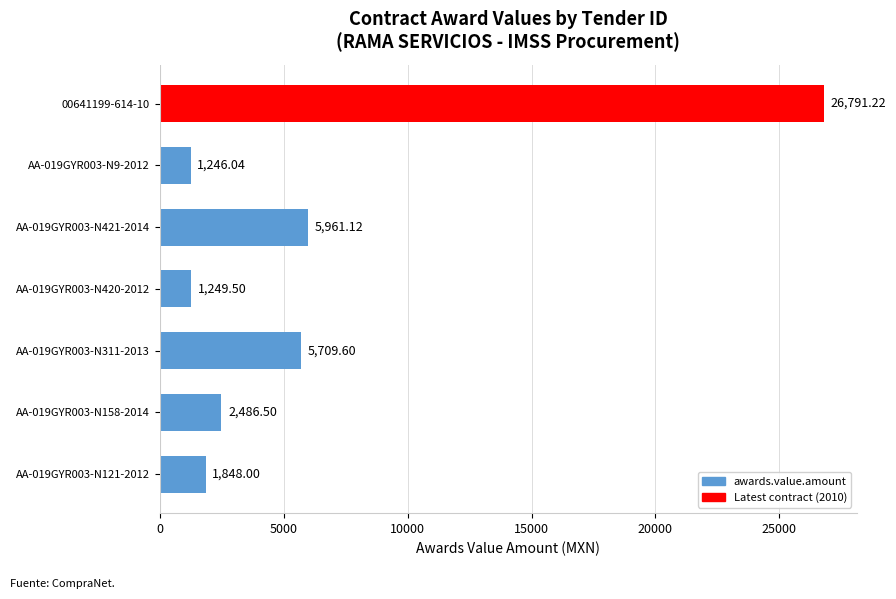

What is the sum of all values?

45292.0